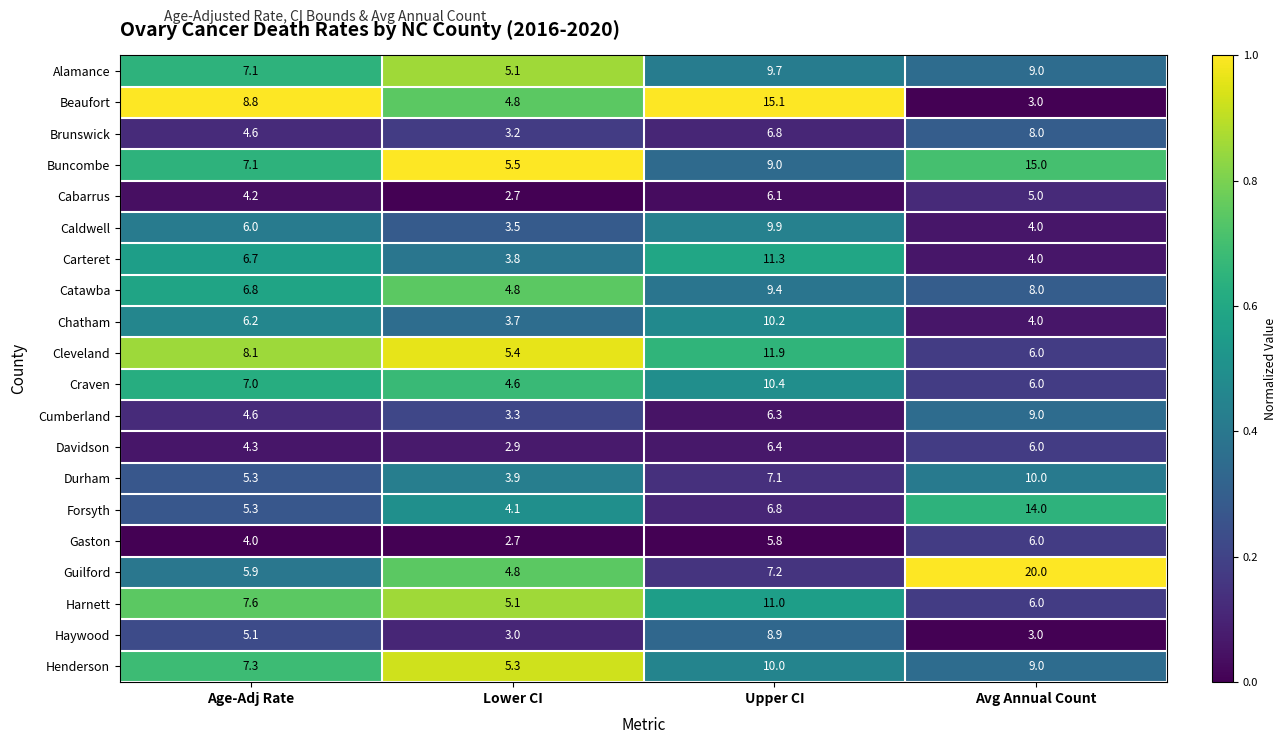

List the labels in order of Guilford value, smallest first.

Lower CI, Age-Adj Rate, Upper CI, Avg Annual Count